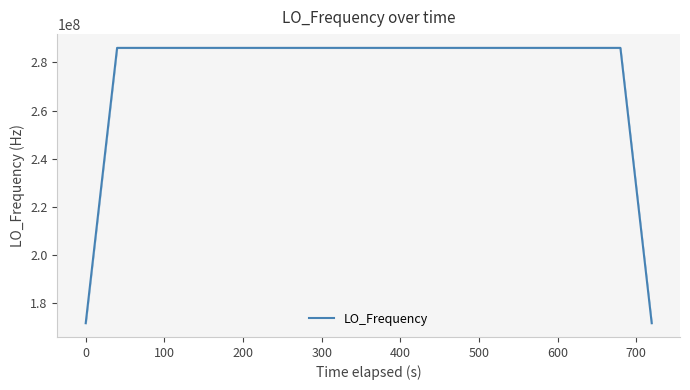

What is the sum of all values?

11098623598.2